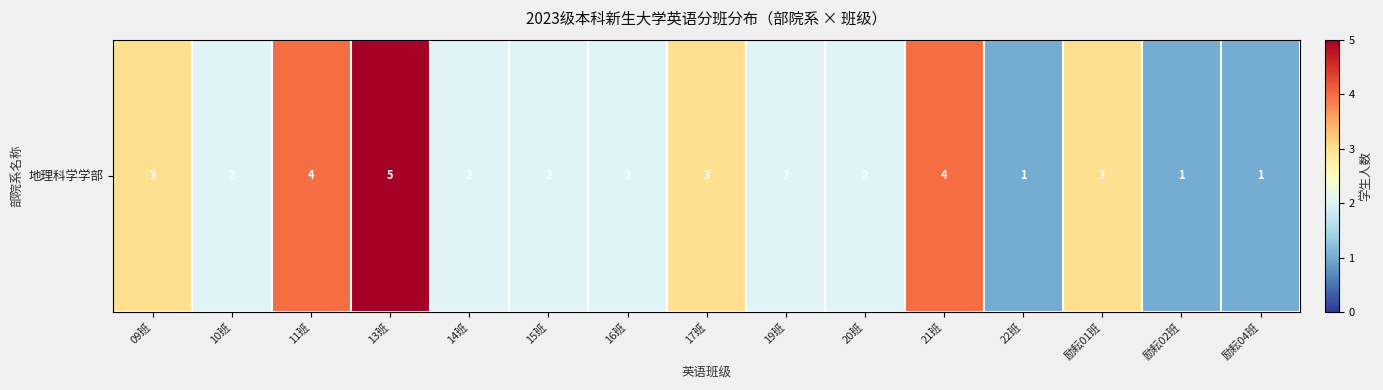

Count the number of data series in this chart.

1